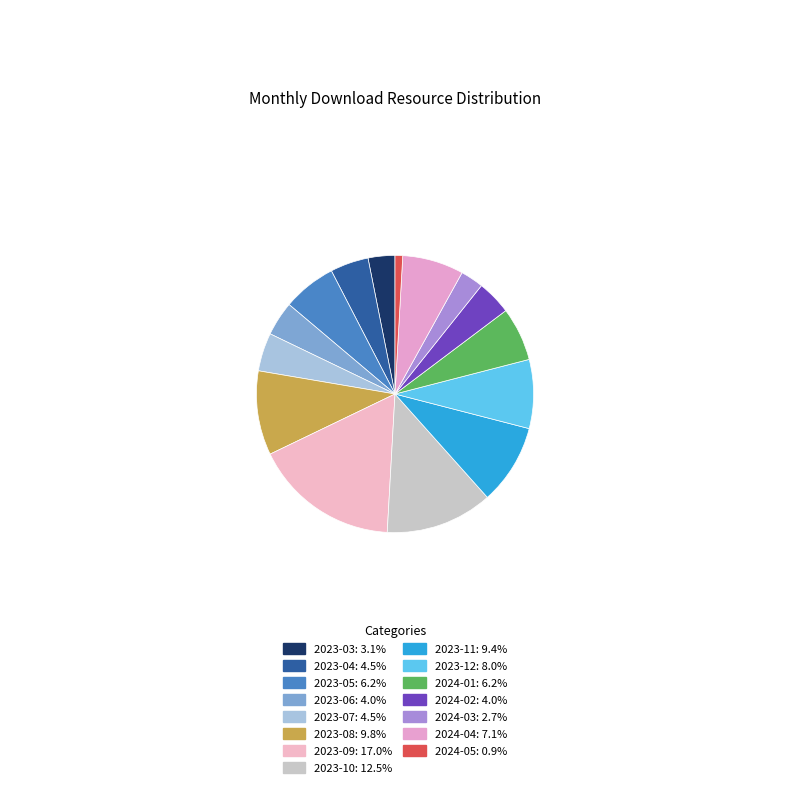

The 2024-01 slice represents 20% of the pie. True or false?

False